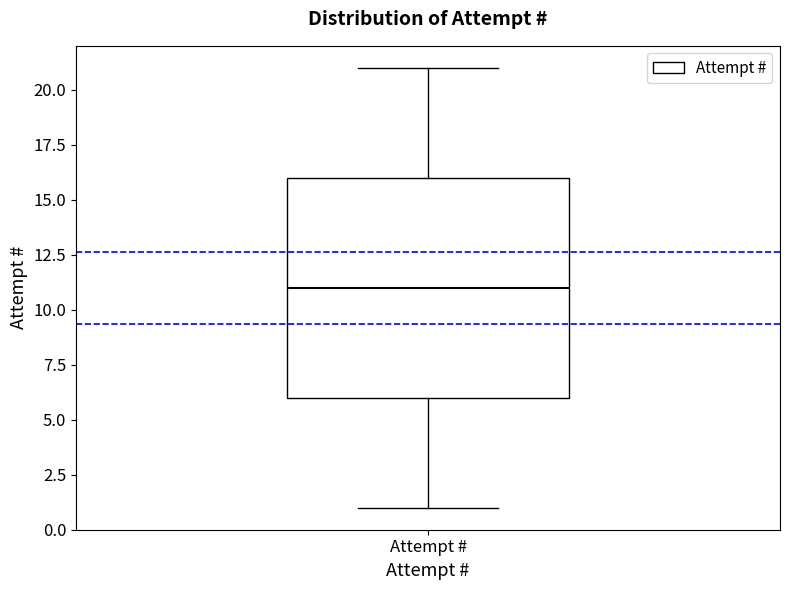

Transcribe this box plot: give where the median line is, the range the box spans, and where the two whiskers end, as read against the y-axis. The values are not printed on the chart, so give them approximately, as read against the axis.

median 11, box 6 to 16, whiskers 1 to 21